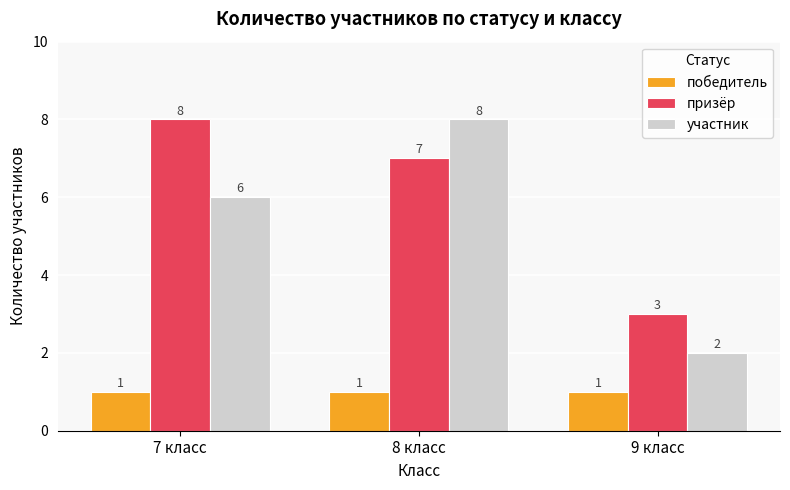

Is the value of призёр at 7 класс greater than the value of участник at 9 класс?

Yes